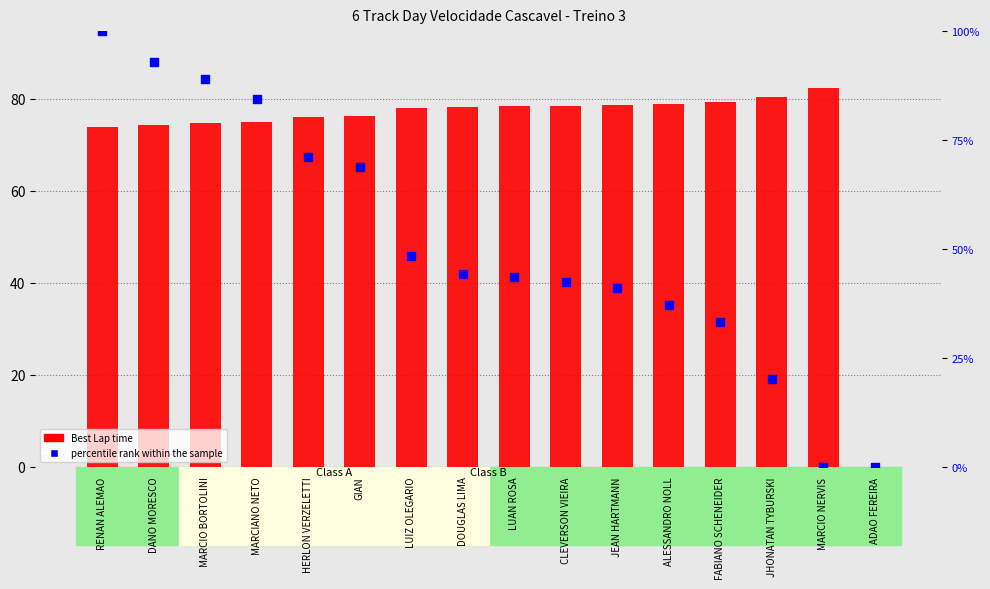

Is the value of percentile rank within the sample at ALESSANDRO NOLL greater than the value of Best Lap time at DANO MORESCO?

No